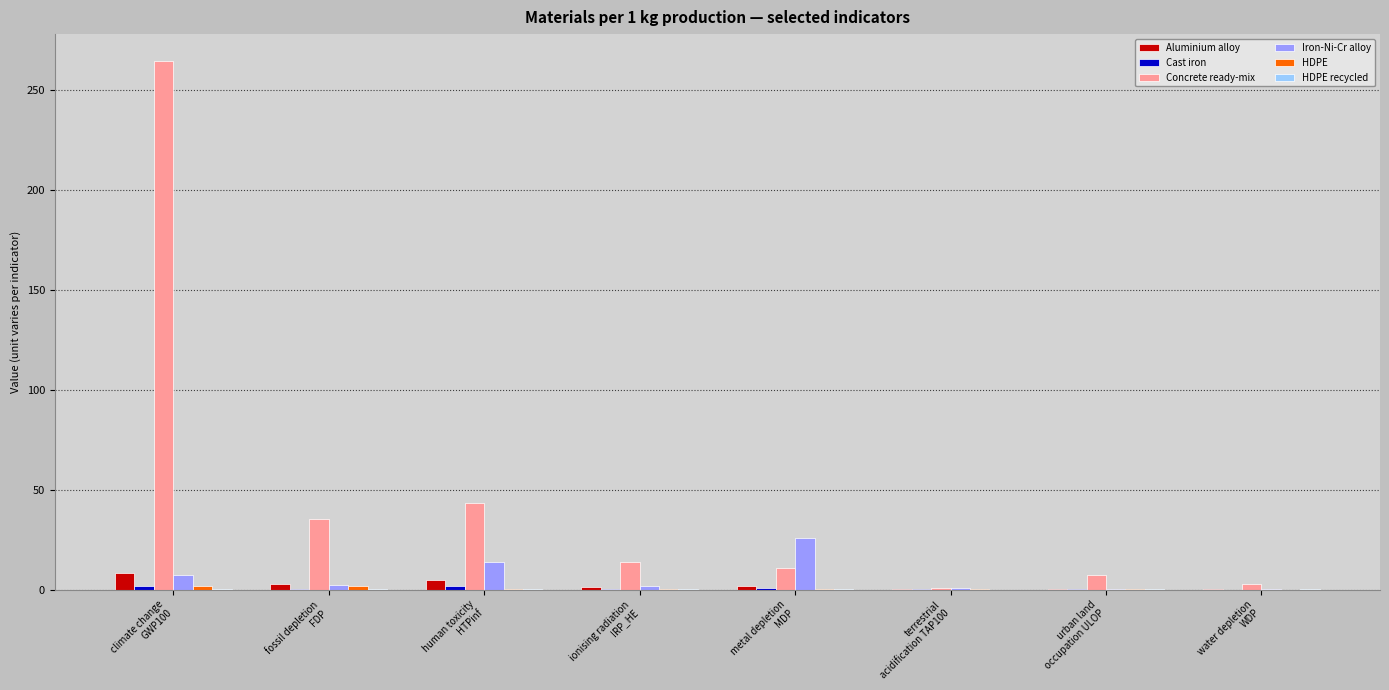

Which series has the largest total across all categories?

Concrete ready-mix